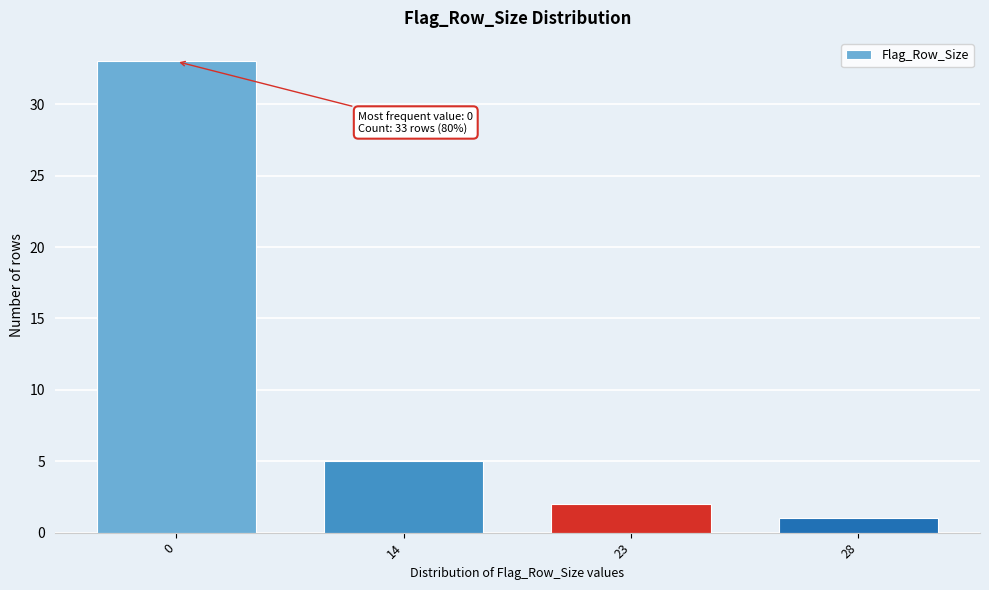

Reading right to left, list all the values displayed in this chart.

1	2	5	33